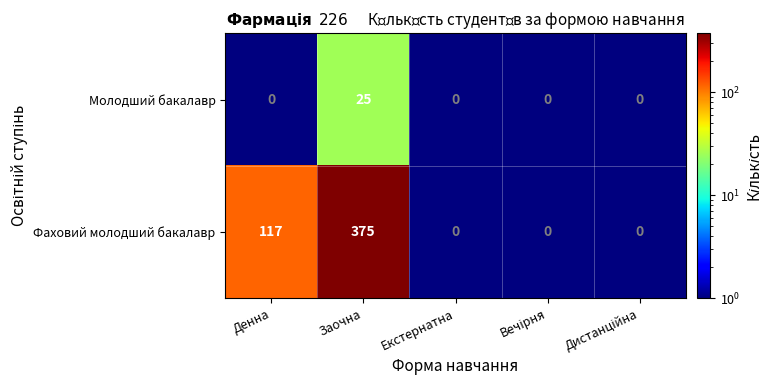

Reading left to right, extract all data points from this chart.

Молодший бакалавр: 0	25	0	0	0
Фаховий молодший бакалавр: 117	375	0	0	0